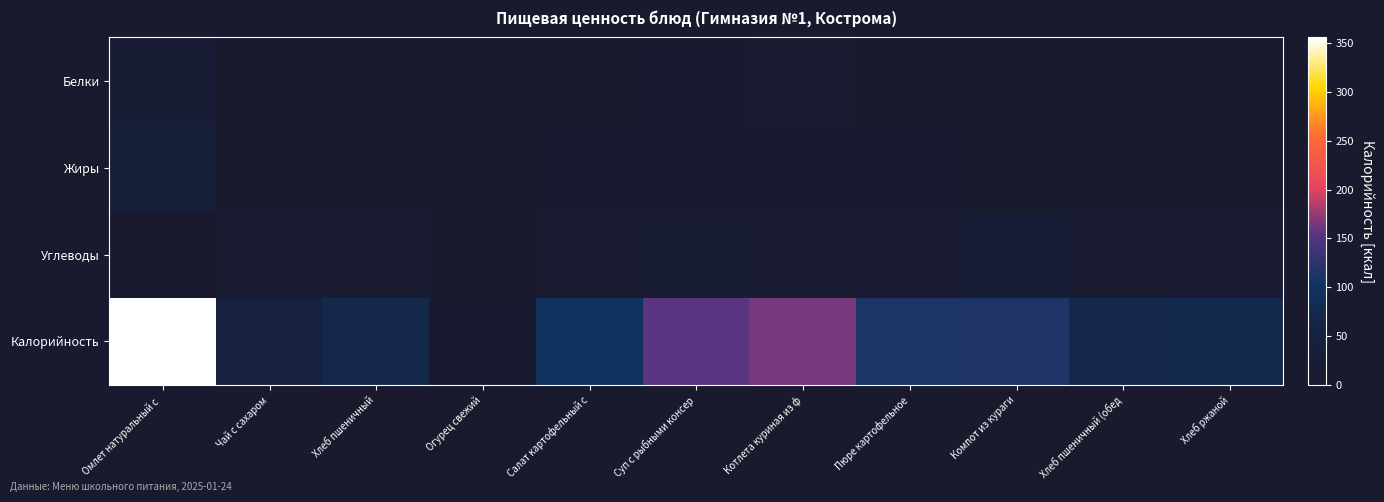

Reading left to right, what are all the values shown in this chart?

Белки: Омлет натуральный с =21.0	Чай с сахаром=0.2	Хлеб пшеничный=2.0	Огурец свежий=0.4	Салат картофельный с=2.0	Суп с рыбными консер=6.0	Котлета куриная из ф=13.0	Пюре картофельное=3.0	Компот из кураги=0.0	Хлеб пшеничный (обед=2.0	Хлеб ржаной=2.0
Жиры: Омлет натуральный с =32.0	Чай с сахаром=0.1	Хлеб пшеничный=0.0	Огурец свежий=0.1	Салат картофельный с=6.0	Суп с рыбными консер=5.0	Котлета куриная из ф=7.0	Пюре картофельное=5.0	Компот из кураги=0.0	Хлеб пшеничный (обед=0.0	Хлеб ржаной=0.2
Углеводы: Омлет натуральный с =4.0	Чай с сахаром=13.5	Хлеб пшеничный=15.0	Огурец свежий=1.1	Салат картофельный с=9.0	Суп с рыбными консер=24.0	Котлета куриная из ф=12.0	Пюре картофельное=14.0	Компот из кураги=28.0	Хлеб пшеничный (обед=15.0	Хлеб ржаной=15.0
Калорийность: Омлет натуральный с =356.0	Чай с сахаром=54.0	Хлеб пшеничный=70.0	Огурец свежий=7.2	Салат картофельный с=99.5	Суп с рыбными консер=155.0	Котлета куриная из ф=165.0	Пюре картофельное=112.0	Компот из кураги=113.0	Хлеб пшеничный (обед=70.0	Хлеб ржаной=75.0